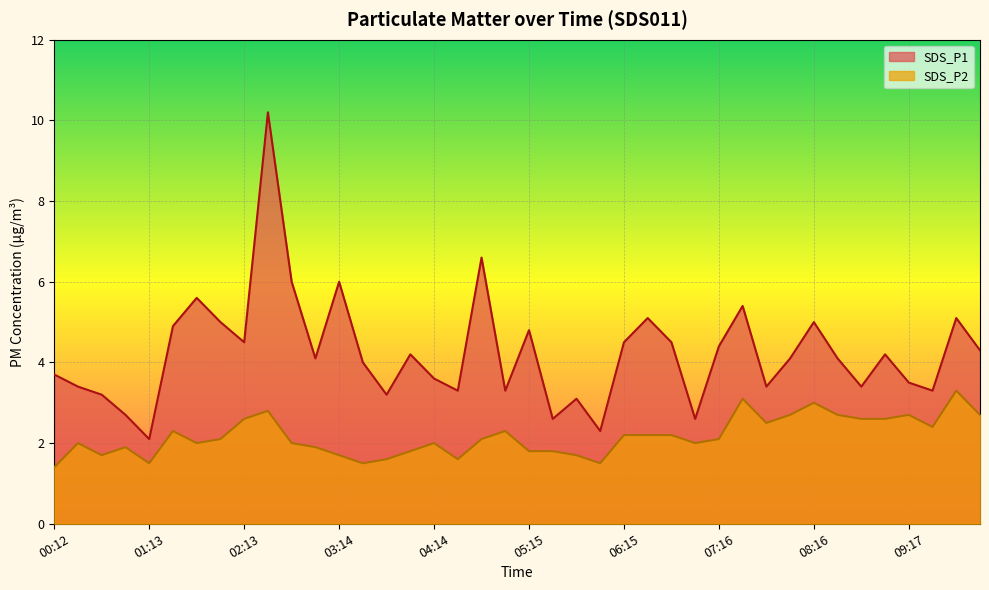

Reading left to right, list all the values displayed in this chart.

SDS_P1: 00:12=3.7	00:28=3.4	00:43=3.2	00:58=2.7	01:13=2.1	01:28=4.9	01:43=5.6	01:58=5.0	02:13=4.5	02:29=10.2	02:44=6.0	02:59=4.1	03:14=6.0	03:29=4.0	03:44=3.2	03:59=4.2	04:14=3.6	04:29=3.3	04:45=6.6	05:00=3.3	05:15=4.8	05:30=2.6	05:45=3.1	06:00=2.3	06:15=4.5	06:30=5.1	06:45=4.5	07:01=2.6	07:16=4.4	07:31=5.4	07:46=3.4	08:01=4.1	08:16=5.0	08:32=4.1	08:47=3.4	09:02=4.2	09:17=3.5	09:33=3.3	09:48=5.1	10:04=4.3
SDS_P2: 00:12=1.4	00:28=2.0	00:43=1.7	00:58=1.9	01:13=1.5	01:28=2.3	01:43=2.0	01:58=2.1	02:13=2.6	02:29=2.8	02:44=2.0	02:59=1.9	03:14=1.7	03:29=1.5	03:44=1.6	03:59=1.8	04:14=2.0	04:29=1.6	04:45=2.1	05:00=2.3	05:15=1.8	05:30=1.8	05:45=1.7	06:00=1.5	06:15=2.2	06:30=2.2	06:45=2.2	07:01=2.0	07:16=2.1	07:31=3.1	07:46=2.5	08:01=2.7	08:16=3.0	08:32=2.7	08:47=2.6	09:02=2.6	09:17=2.7	09:33=2.4	09:48=3.3	10:04=2.7